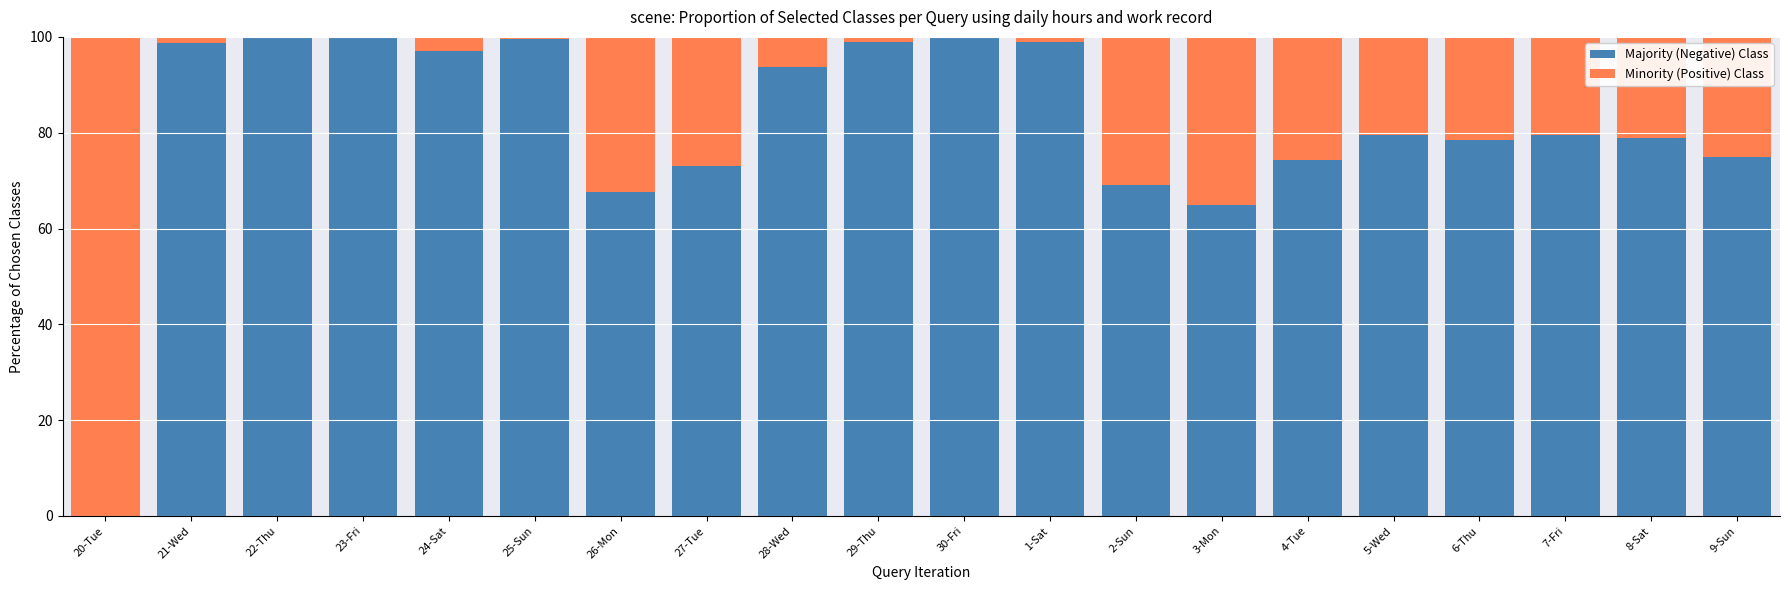

What is the total value across all series at 8-Sat?

100.0